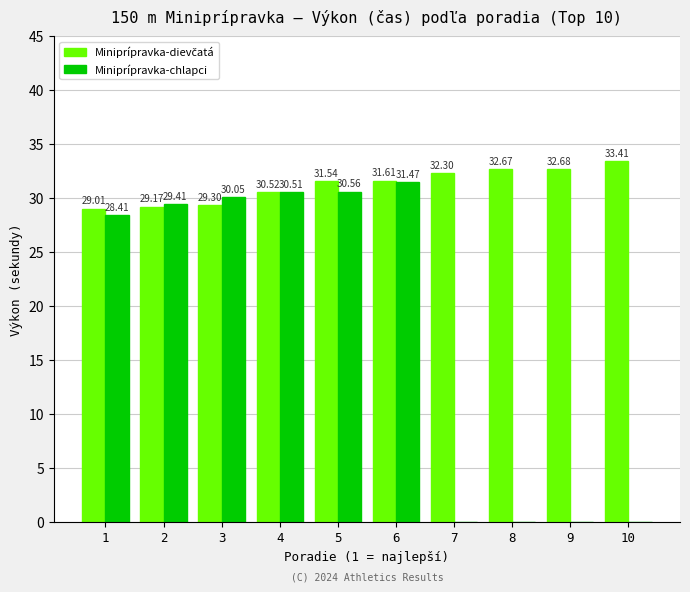

Which series changed the most between 6 and 9?

Miniprípravka-chlapci